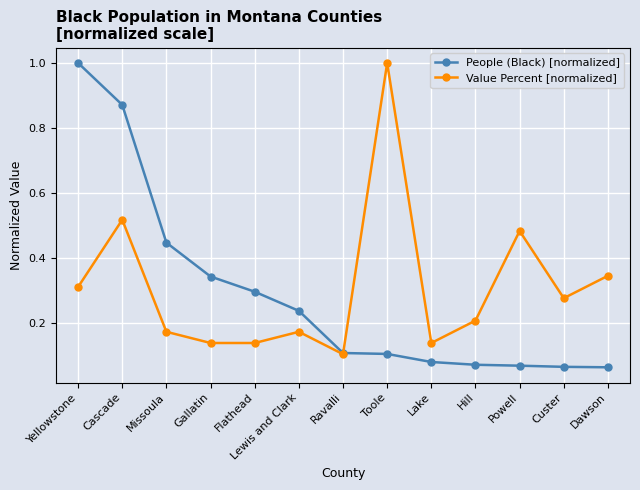

How many times do Value Percent [normalized] and People (Black) [normalized] cross each other?

1